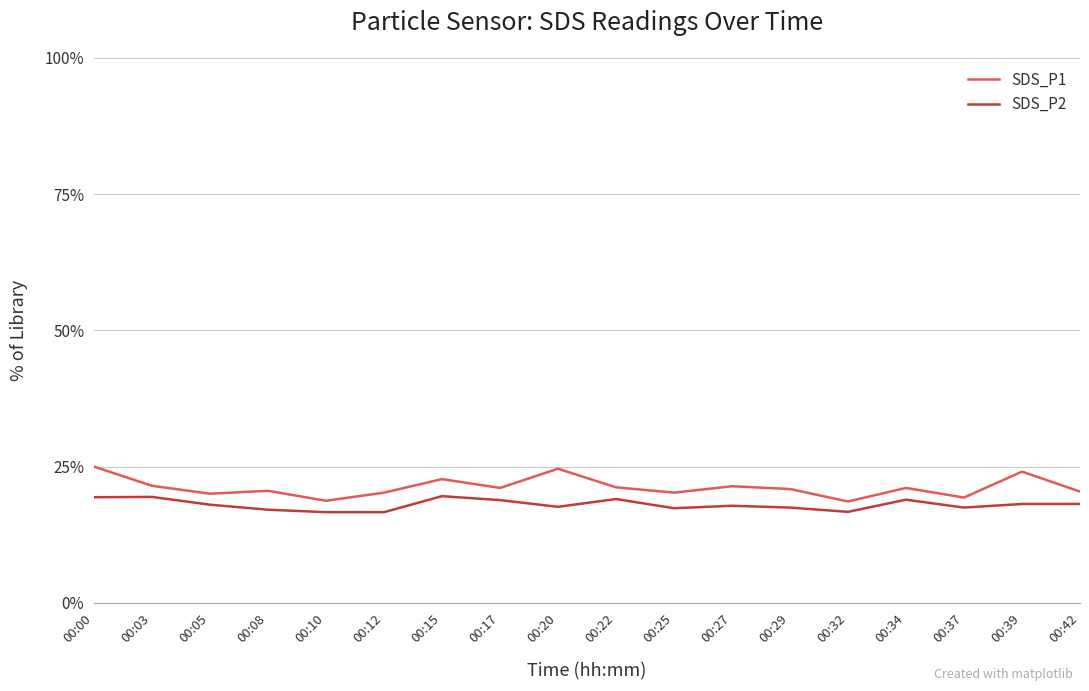

What is the total value across all series at 00:08?

37.6